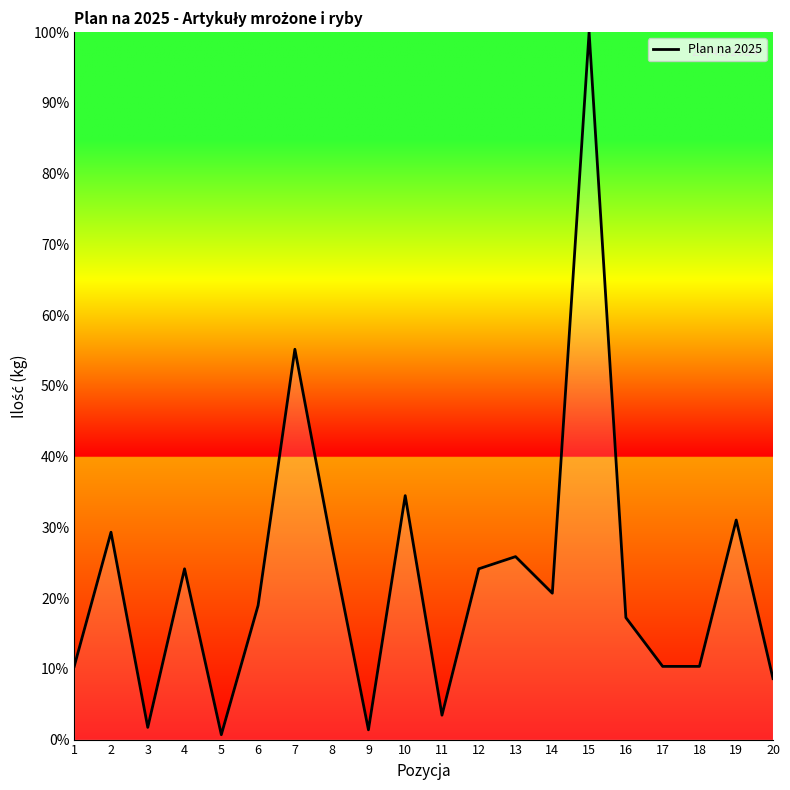

What is the average value?

22.8